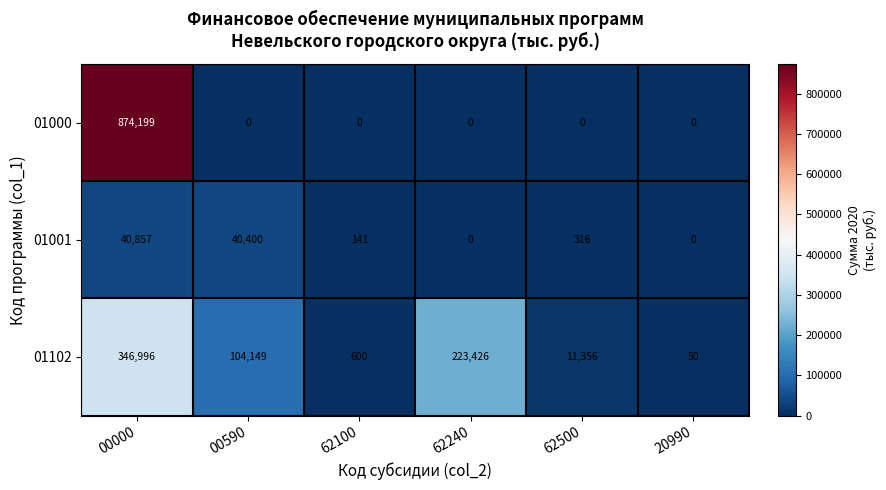

The 01000 series shows 0 at 00590. True or false?

True